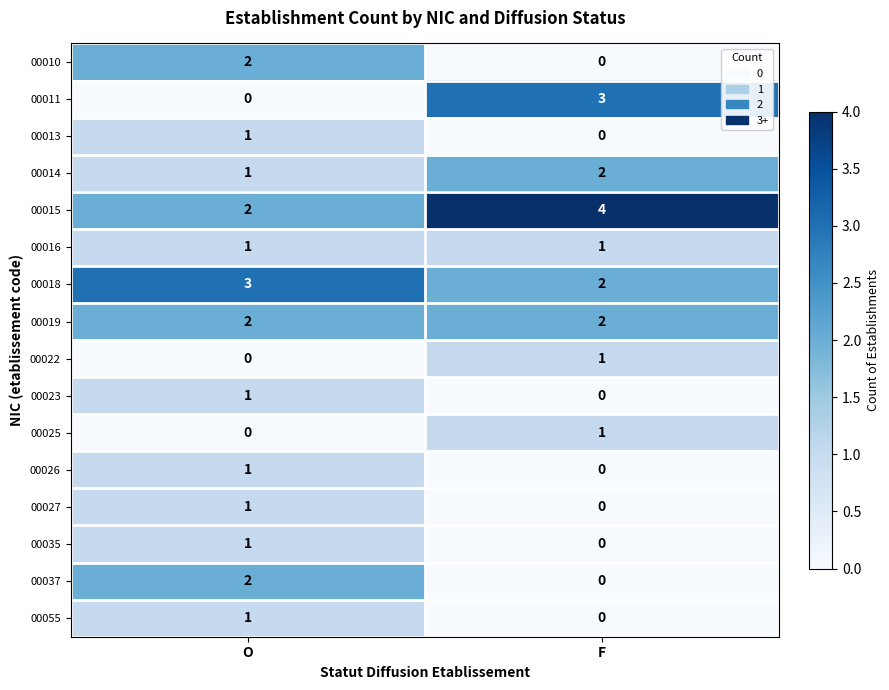

Rank the categories by 00023 value from highest to lowest.

O, F